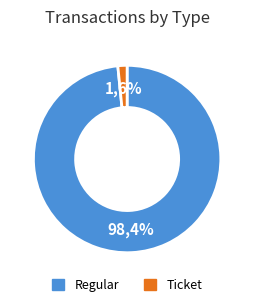

Is it true that Ticket is 2% of the pie?

True